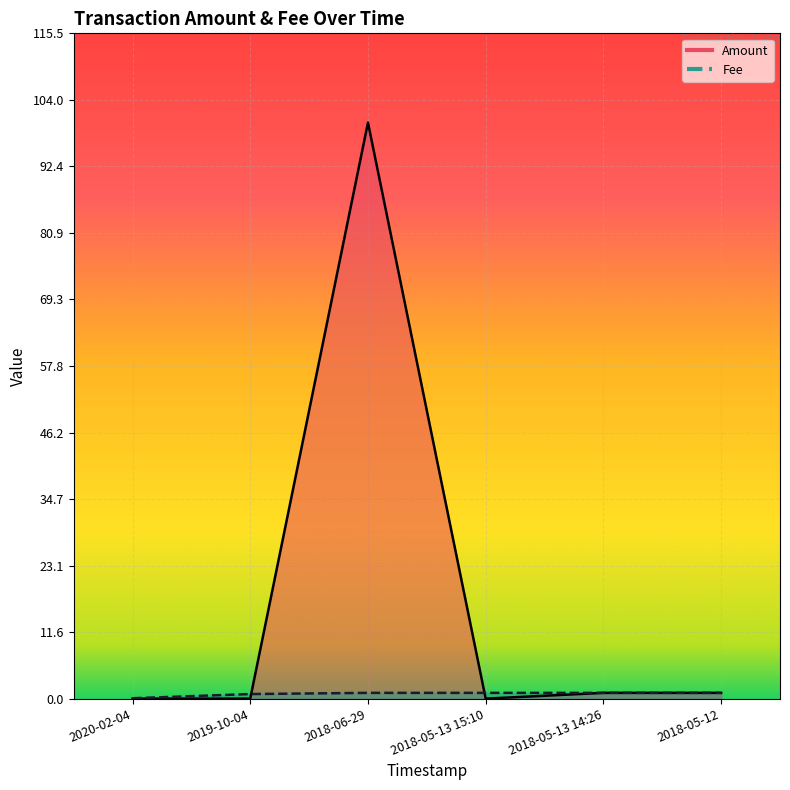

After their last crossing, which series has the higher values: Amount or Fee?

Fee